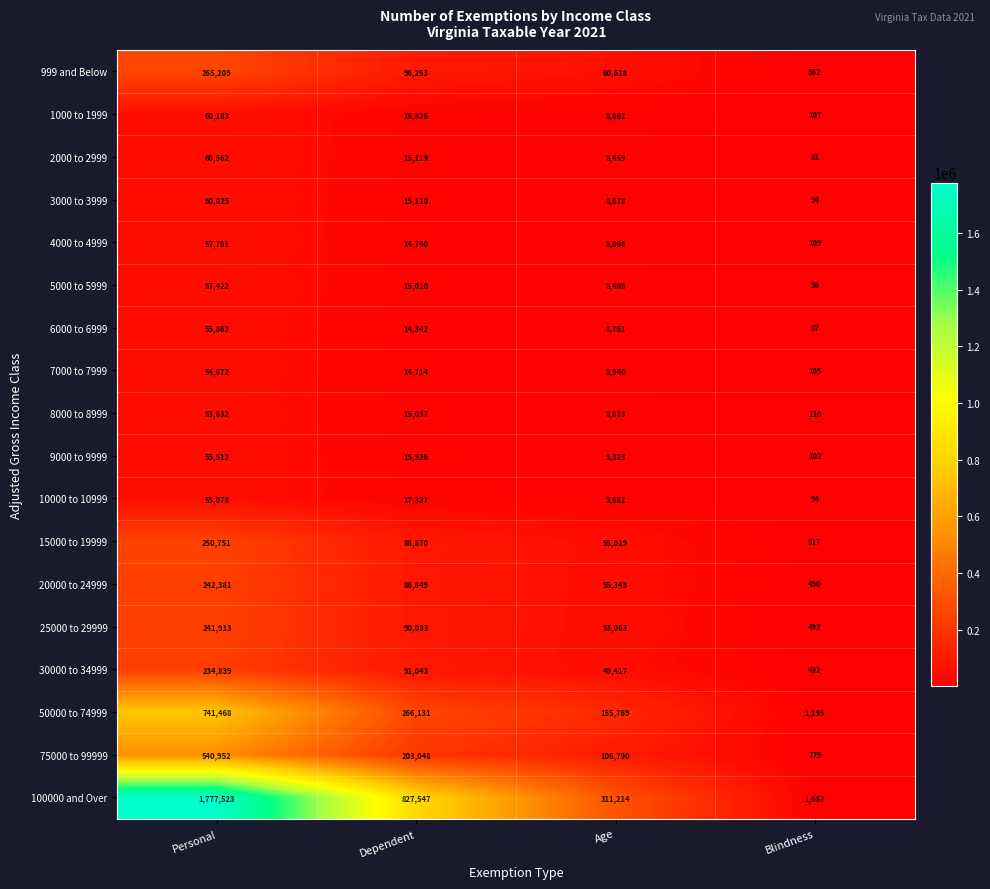

How many data points does each series have?

4